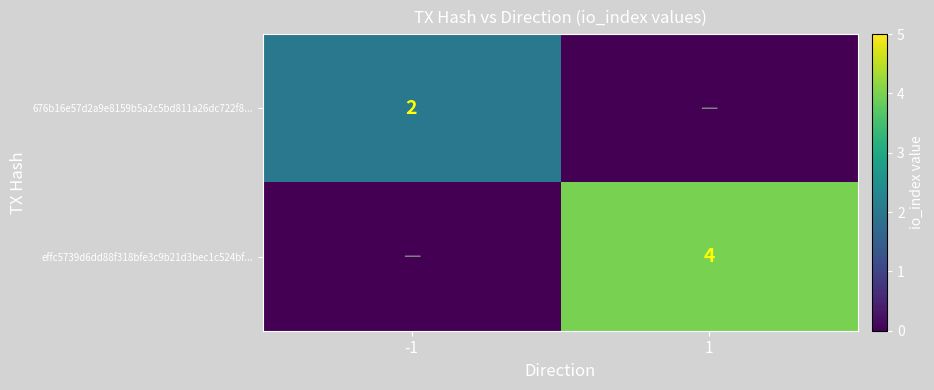

Is it true that effc5739d6dd88f318bfe3c9b21d3bec1c524bf... equals 4 at 1?

True